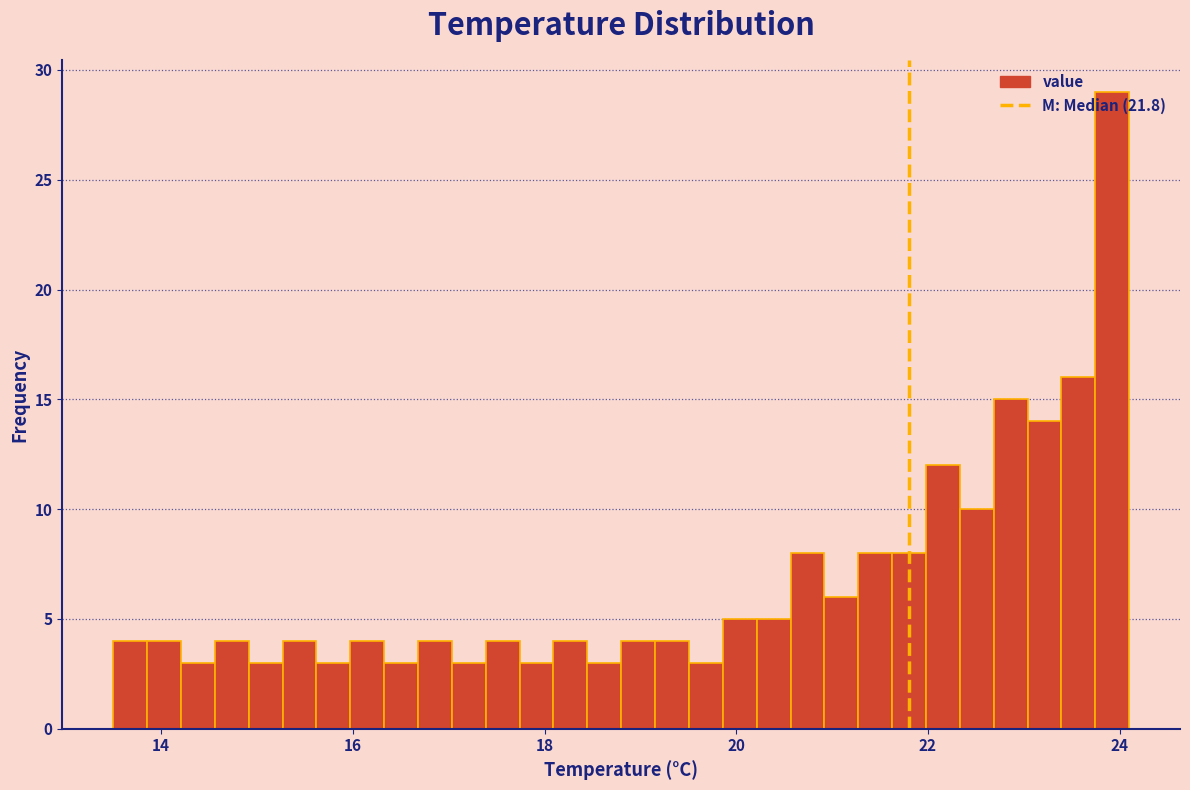

Around what value on the x-axis is the tallest bar? Give the approximate position of its centre, as read against the axis.

24.0